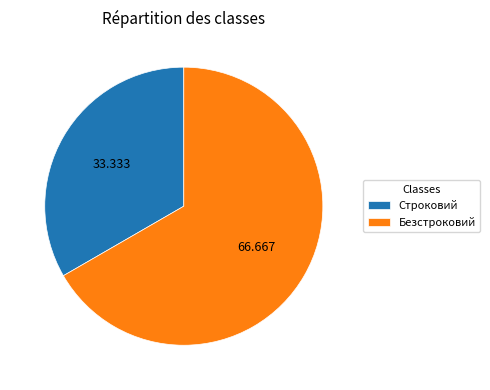

The Безстроковий slice represents 60% of the pie. True or false?

False